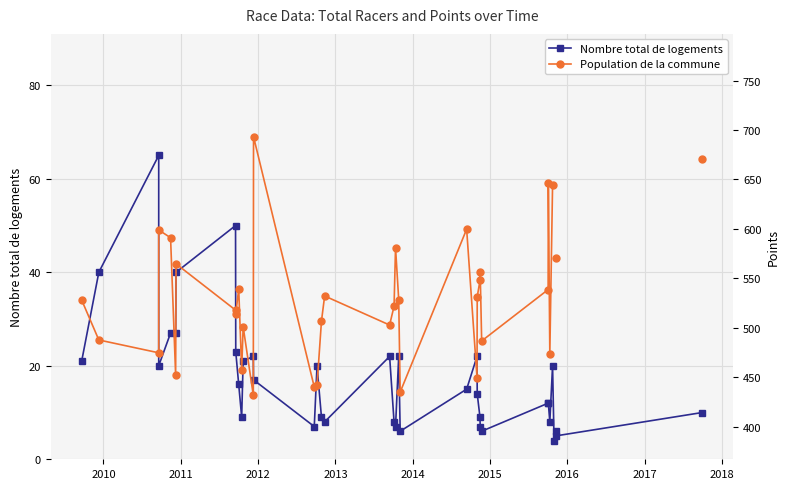

What is the minimum value for Population de la commune?

431.6